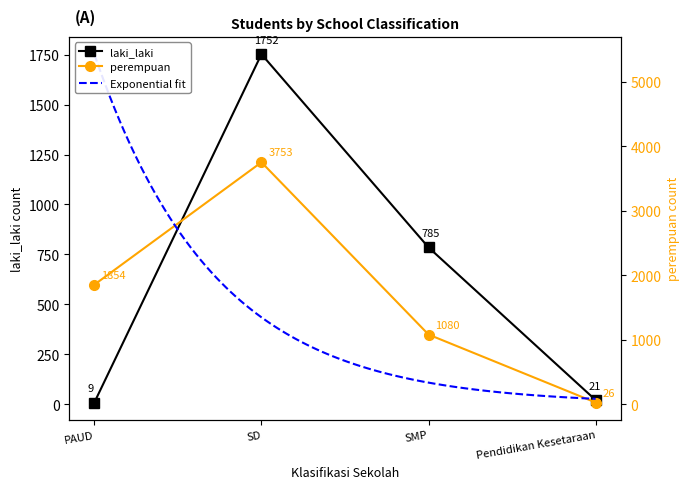

Rank the series by their average value, from lowest to highest.

laki_laki, perempuan